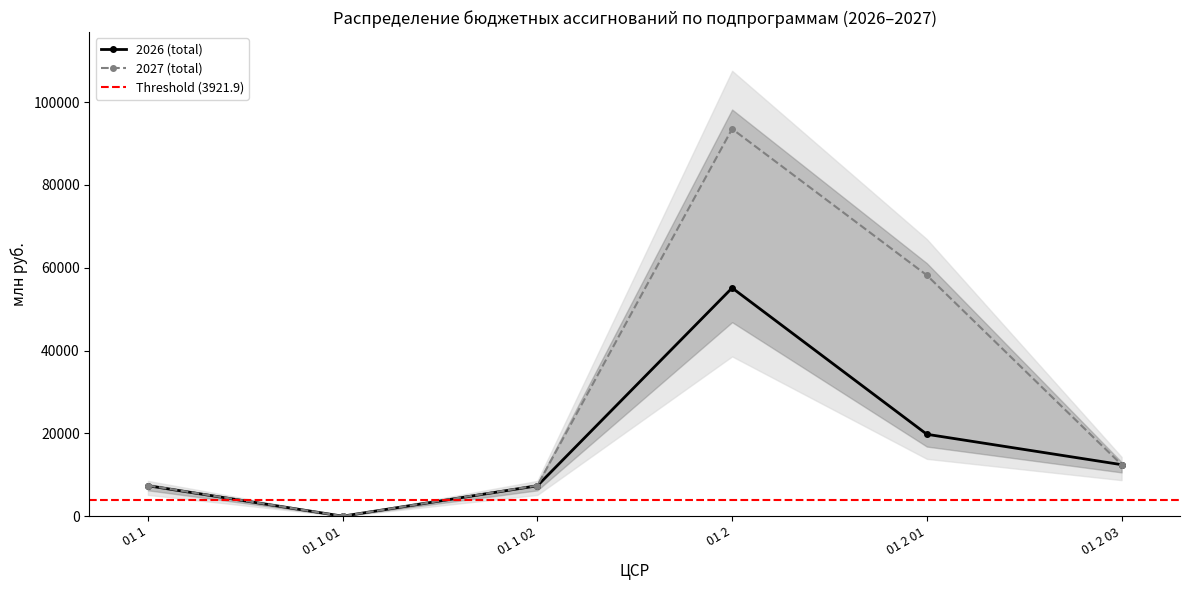

How many data points in 2027 (total) are less than 12450?

3